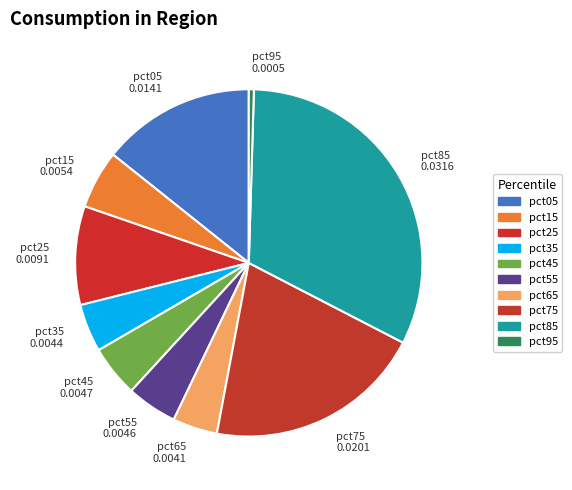

How many slices are in this pie chart?

10